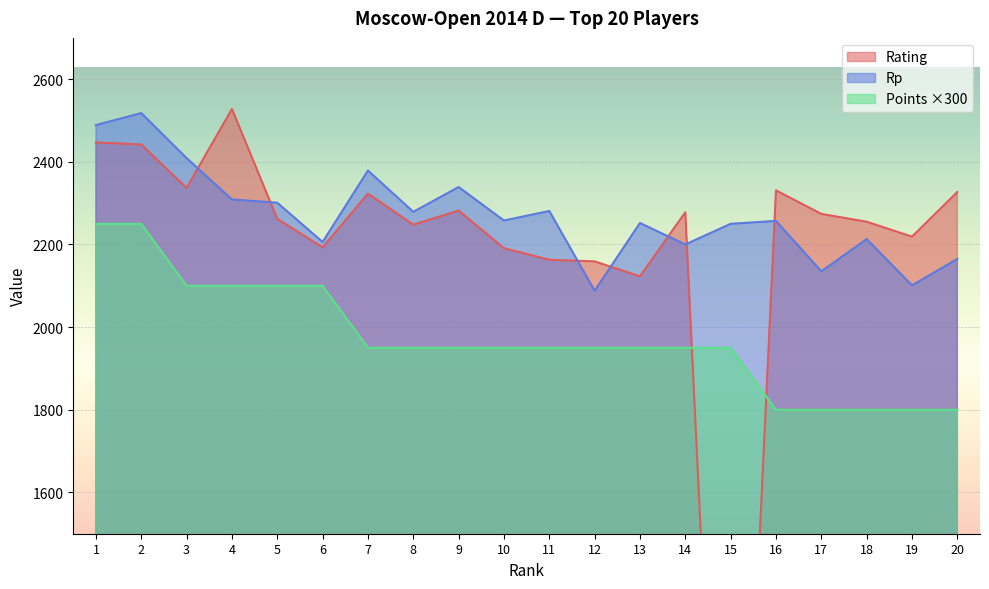

What is the sum of all Points values?

39450